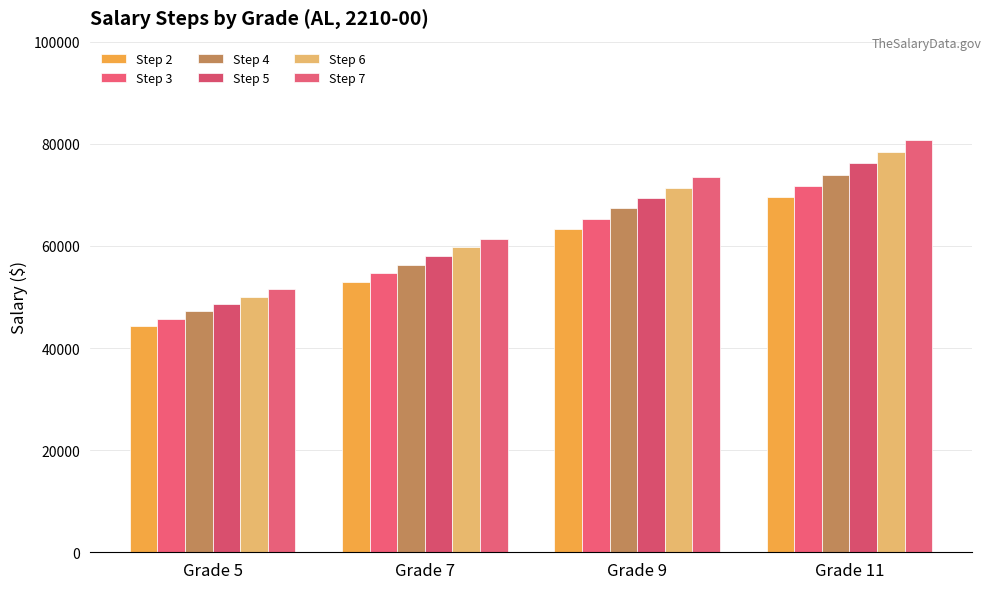

Reading left to right, what are all the values shown in this chart?

Step 2: Grade 5=44324	Grade 7=52915	Grade 9=63267	Grade 11=69481
Step 3: Grade 5=45754	Grade 7=54622	Grade 9=65308	Grade 11=71722
Step 4: Grade 5=47184	Grade 7=56328	Grade 9=67349	Grade 11=73962
Step 5: Grade 5=48613	Grade 7=58035	Grade 9=69390	Grade 11=76203
Step 6: Grade 5=50043	Grade 7=59741	Grade 9=71431	Grade 11=78444
Step 7: Grade 5=51473	Grade 7=61447	Grade 9=73472	Grade 11=80685